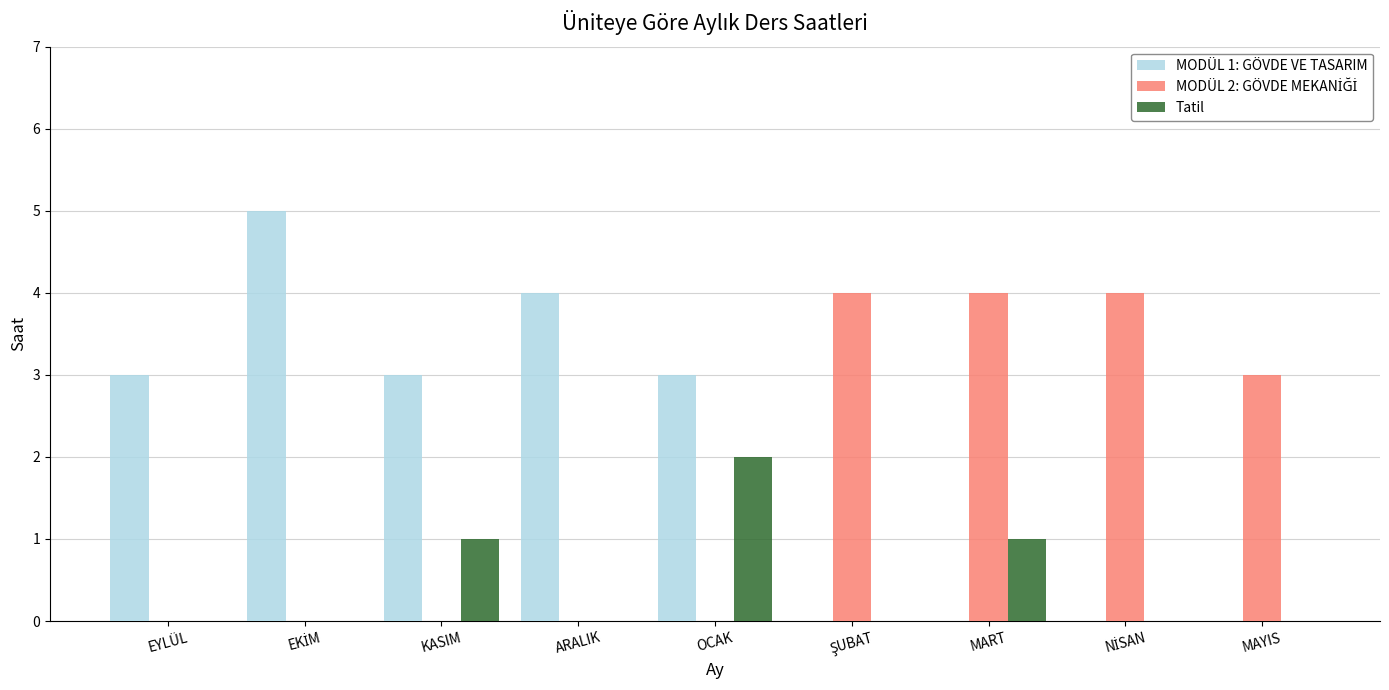

True or false: Tatil has a value of 0 at ARALIK.

True